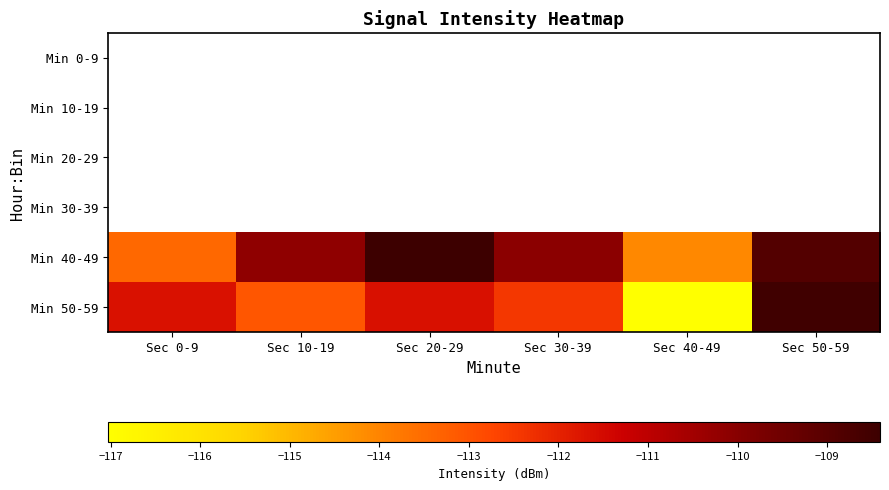

Between Sec 20-29 and Sec 50-59, which series saw the biggest shift?

Min 50-59